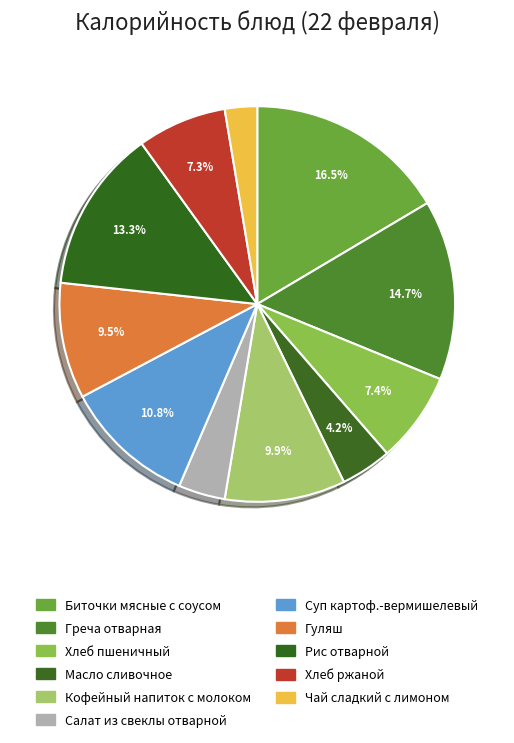

How many slices are in this pie chart?

11